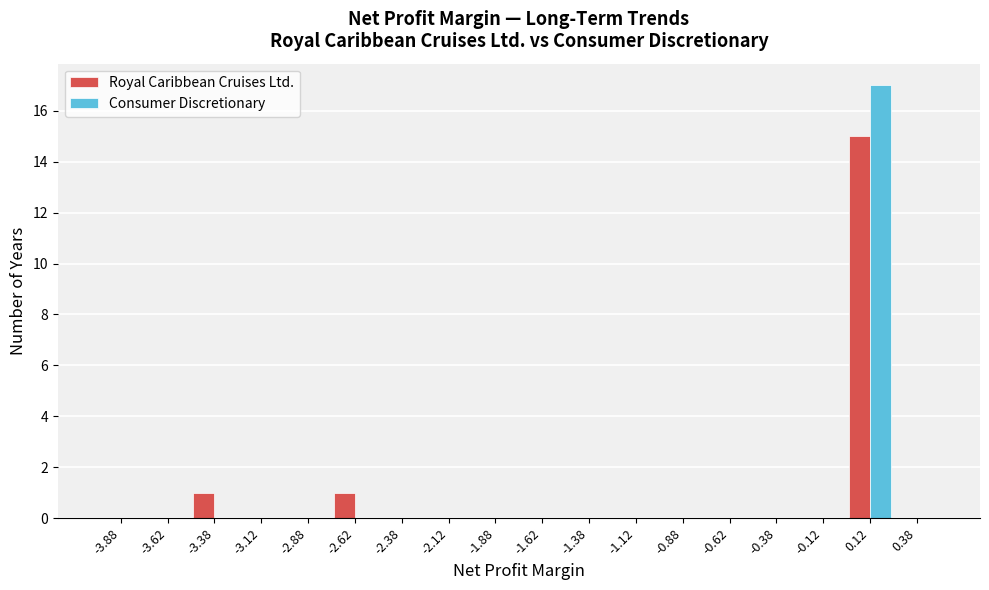

Reading left to right, transcribe this chart: for each range on the x-axis, give the height of each series' bar. The values are not printed on the chart, so give them approximately, as read against the axis.

-4.00 to -3.75: Royal Caribbean Cruises Ltd.=0	Consumer Discretionary=0
-3.75 to -3.50: Royal Caribbean Cruises Ltd.=0	Consumer Discretionary=0
-3.50 to -3.25: Royal Caribbean Cruises Ltd.=1	Consumer Discretionary=0
-3.25 to -3.00: Royal Caribbean Cruises Ltd.=0	Consumer Discretionary=0
-3.00 to -2.75: Royal Caribbean Cruises Ltd.=0	Consumer Discretionary=0
-2.75 to -2.50: Royal Caribbean Cruises Ltd.=1	Consumer Discretionary=0
-2.50 to -2.25: Royal Caribbean Cruises Ltd.=0	Consumer Discretionary=0
-2.25 to -2.00: Royal Caribbean Cruises Ltd.=0	Consumer Discretionary=0
-2.00 to -1.75: Royal Caribbean Cruises Ltd.=0	Consumer Discretionary=0
-1.75 to -1.50: Royal Caribbean Cruises Ltd.=0	Consumer Discretionary=0
-1.50 to -1.25: Royal Caribbean Cruises Ltd.=0	Consumer Discretionary=0
-1.25 to -1.00: Royal Caribbean Cruises Ltd.=0	Consumer Discretionary=0
-1.00 to -0.75: Royal Caribbean Cruises Ltd.=0	Consumer Discretionary=0
-0.75 to -0.50: Royal Caribbean Cruises Ltd.=0	Consumer Discretionary=0
-0.50 to -0.25: Royal Caribbean Cruises Ltd.=0	Consumer Discretionary=0
-0.25 to 0.00: Royal Caribbean Cruises Ltd.=0	Consumer Discretionary=0
0.00 to 0.25: Royal Caribbean Cruises Ltd.=15	Consumer Discretionary=17
0.25 to 0.50: Royal Caribbean Cruises Ltd.=0	Consumer Discretionary=0